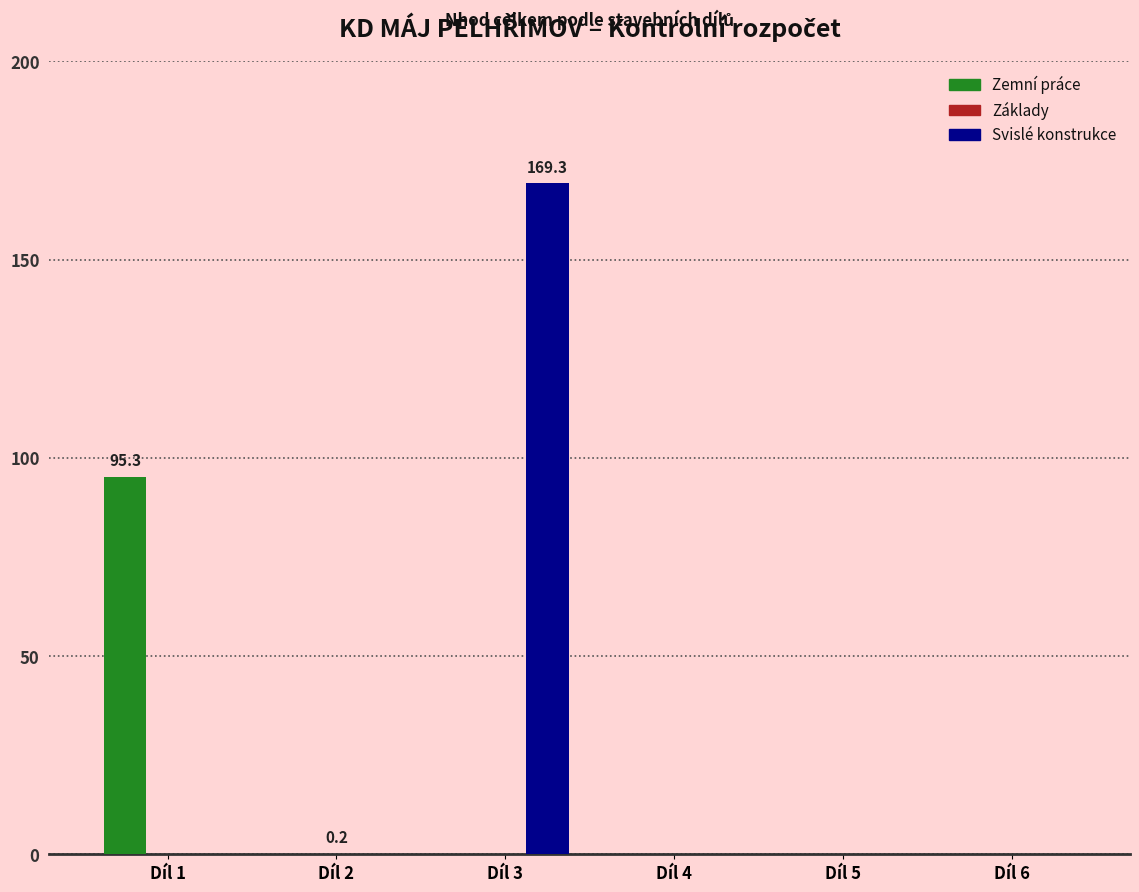

What is the maximum value for Zemní práce?

95.3